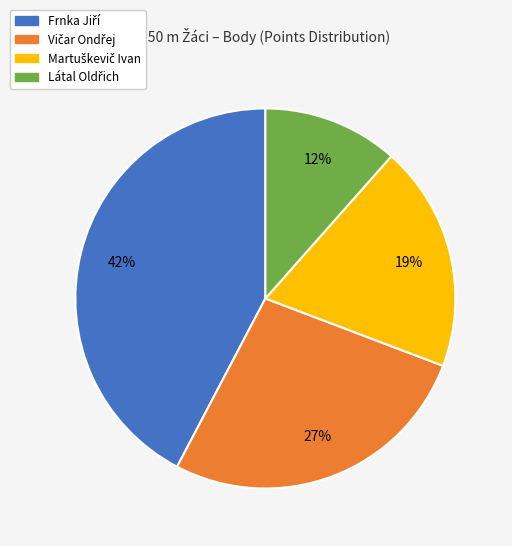

Does any single category account for the majority?

No